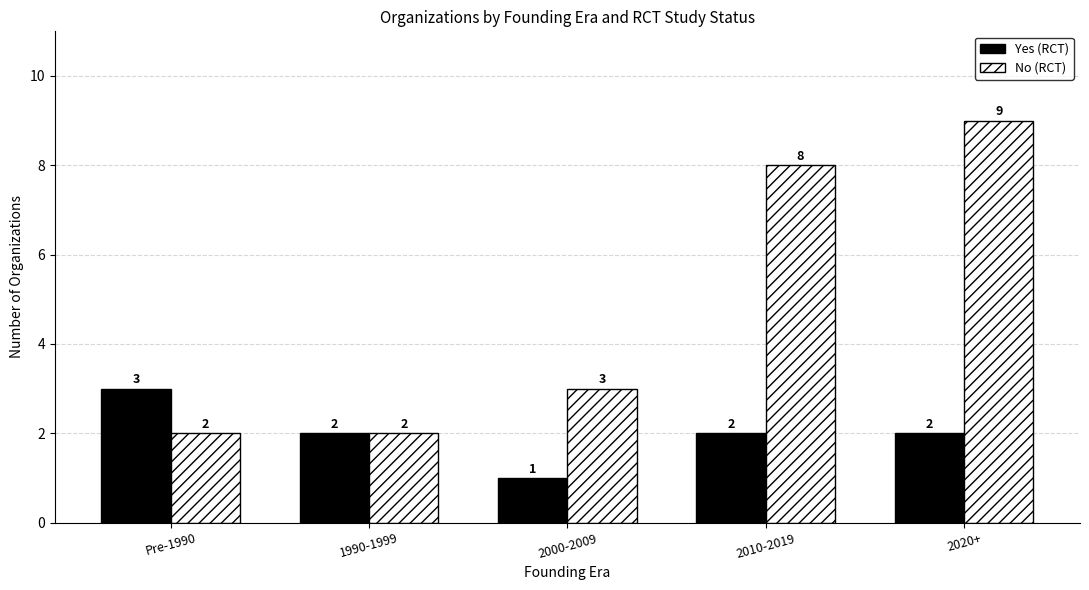

What is the spread (max minus min) of values at 2020+?

7